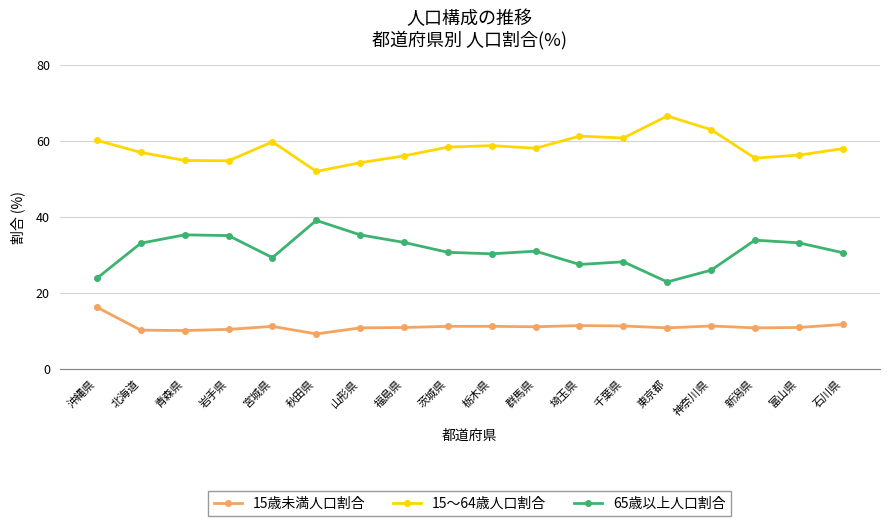

Is the value of 15～64歳人口割合 at 宮城県 greater than the value of 15歳未満人口割合 at 東京都?

Yes